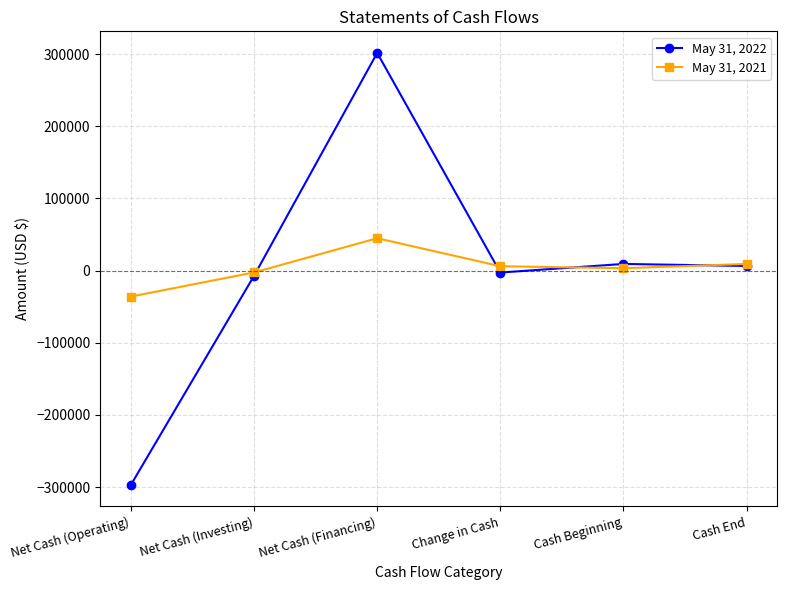

At which category is the sum across all series the highest?

Net Cash (Financing)